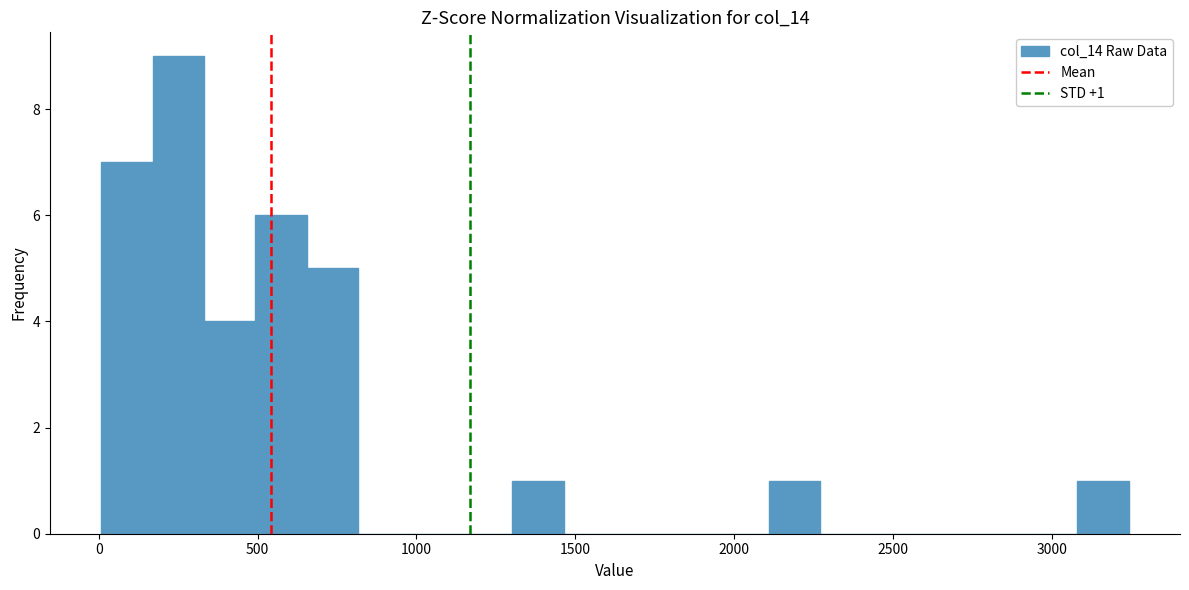

Read against the x-axis, roughly where is the centre of the tallest bar?

250